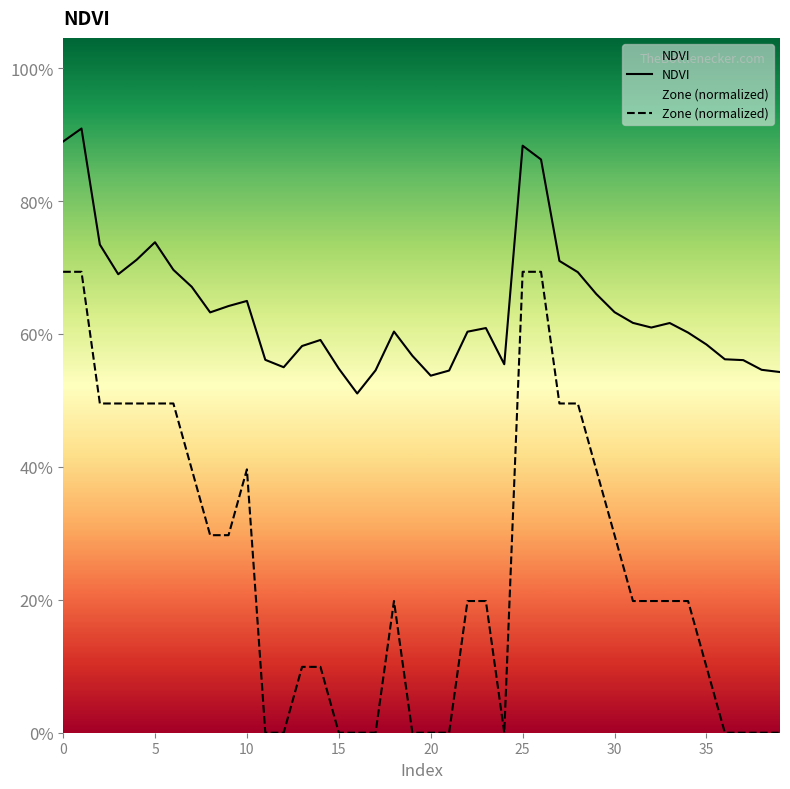

List the series in order of their overall mean, lowest first.

Zone (normalized), NDVI